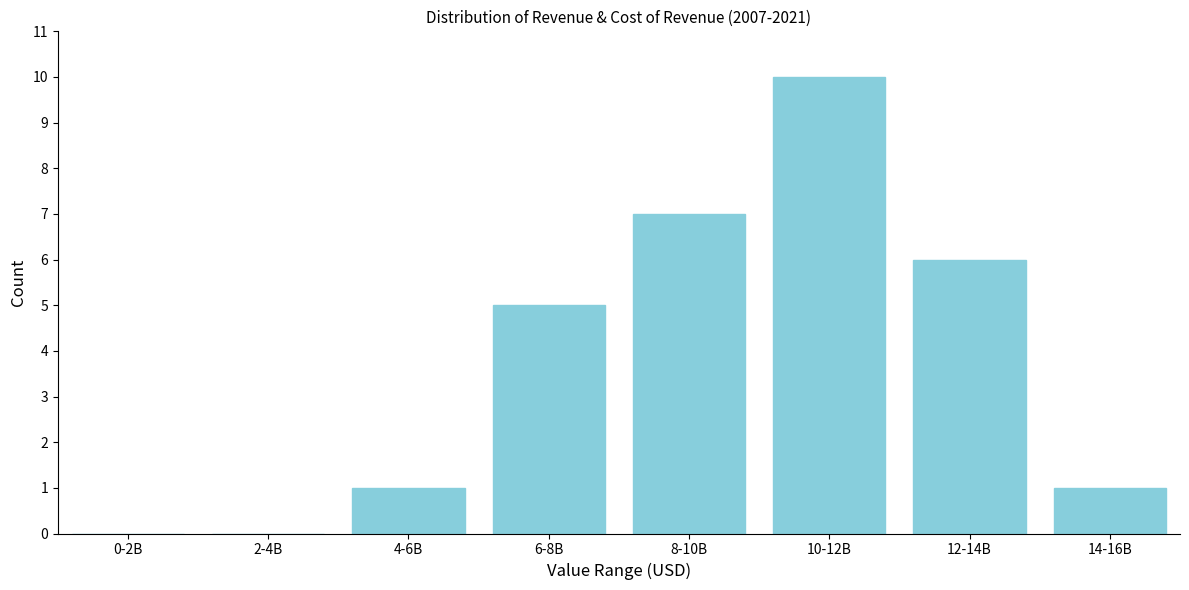

Reading right to left, transcribe all the data shown in this chart.

14-16B=1	12-14B=6	10-12B=10	8-10B=7	6-8B=5	4-6B=1	2-4B=0	0-2B=0